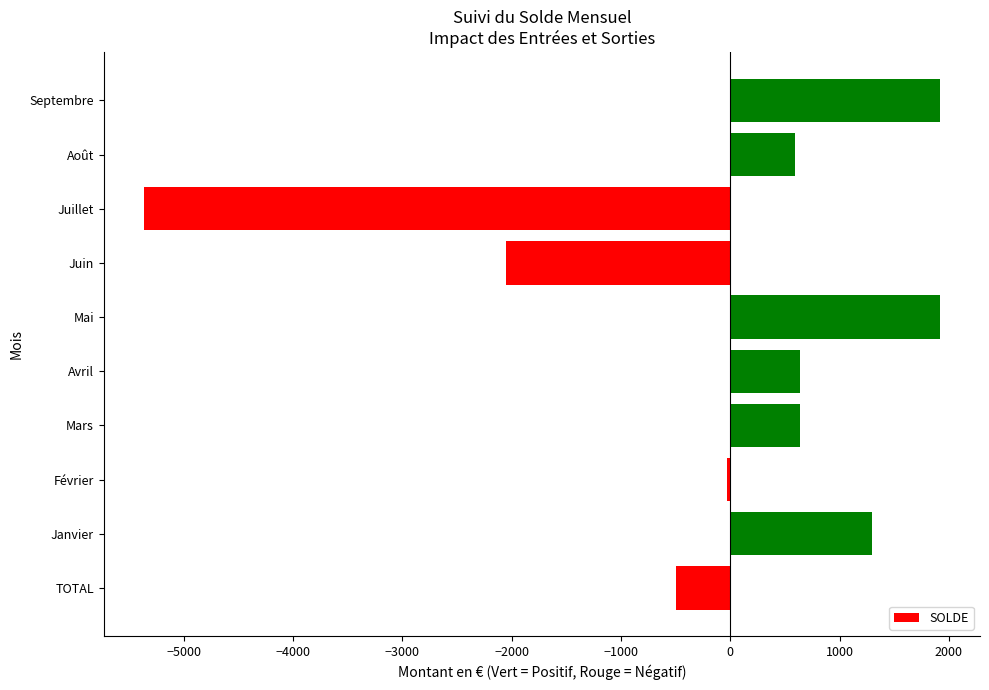

What is the greatest value displayed?

1920.3